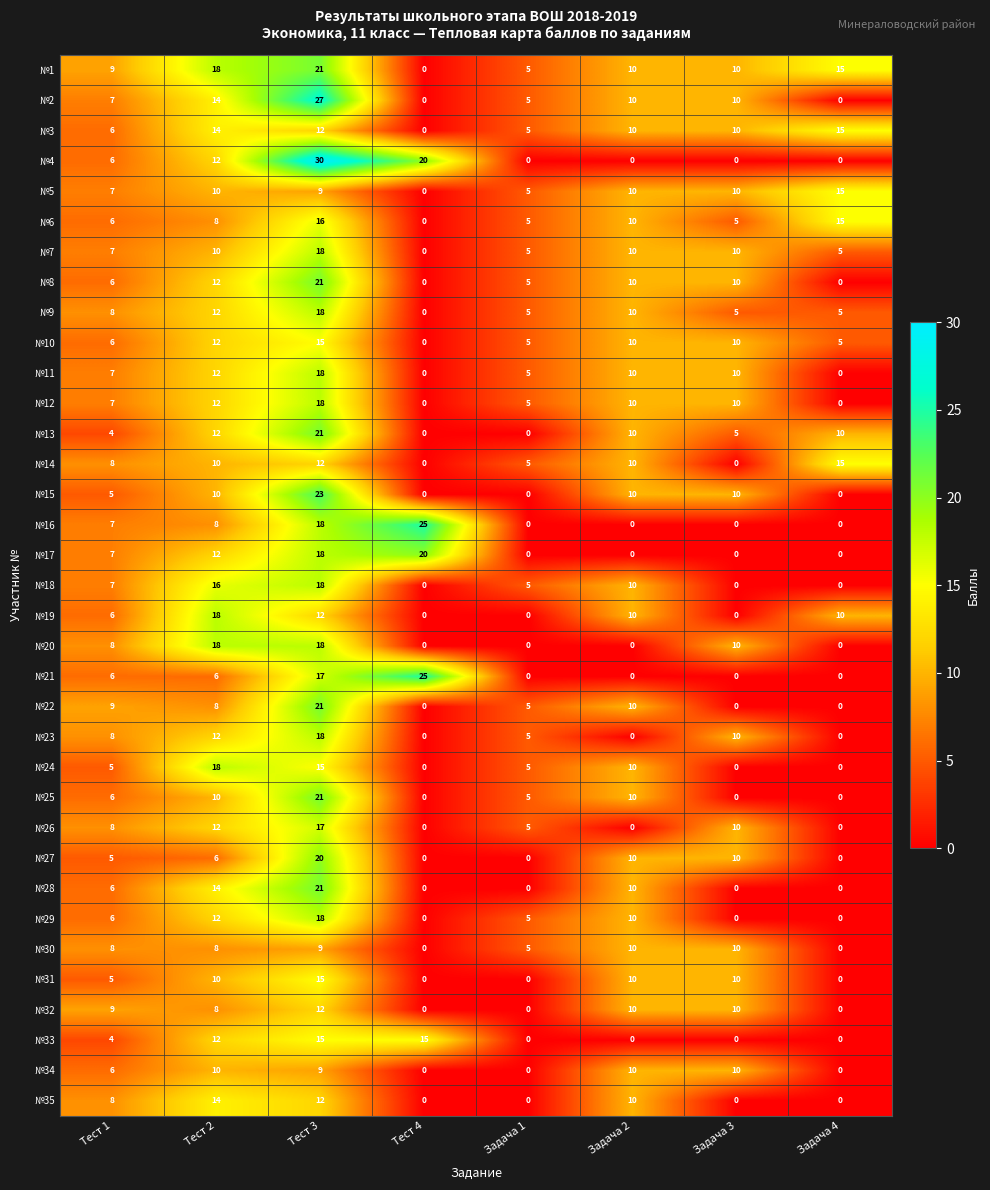

Count the number of data series in this chart.

35